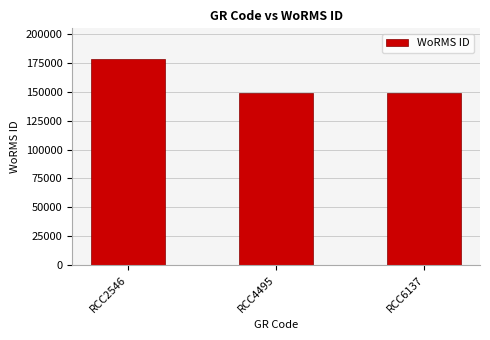

Read the value at RCC4495, to the nearest 100.

149100